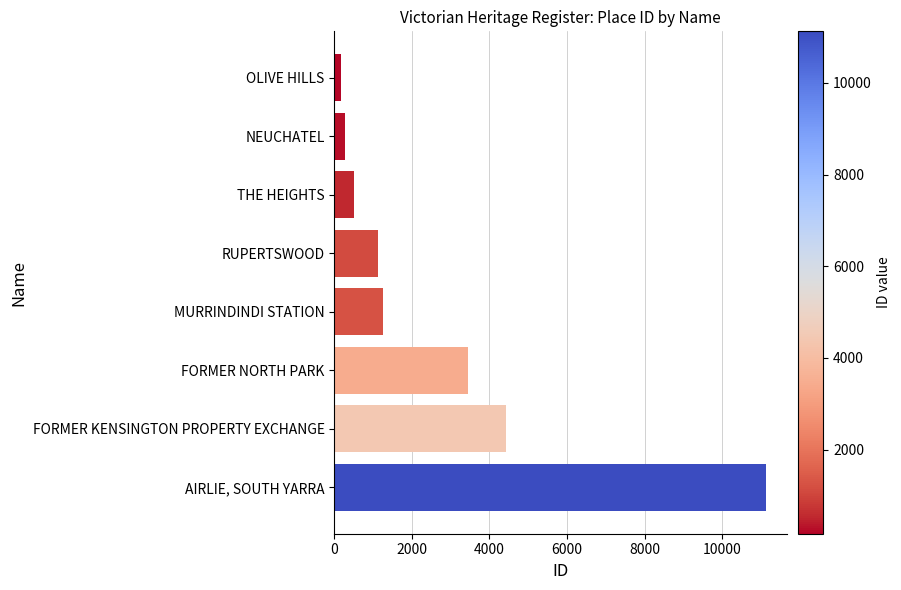

How many data points are less than 1261?

4